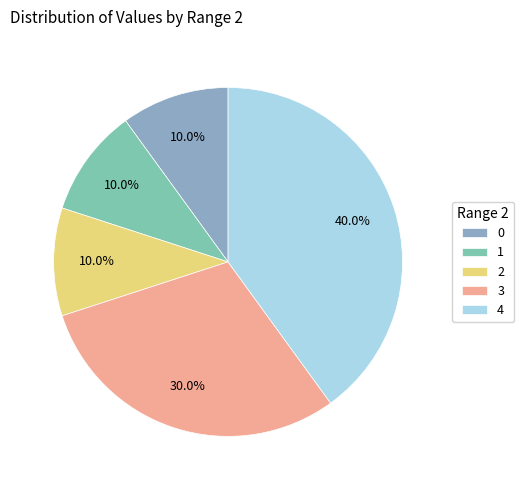

How many slices are in this pie chart?

5